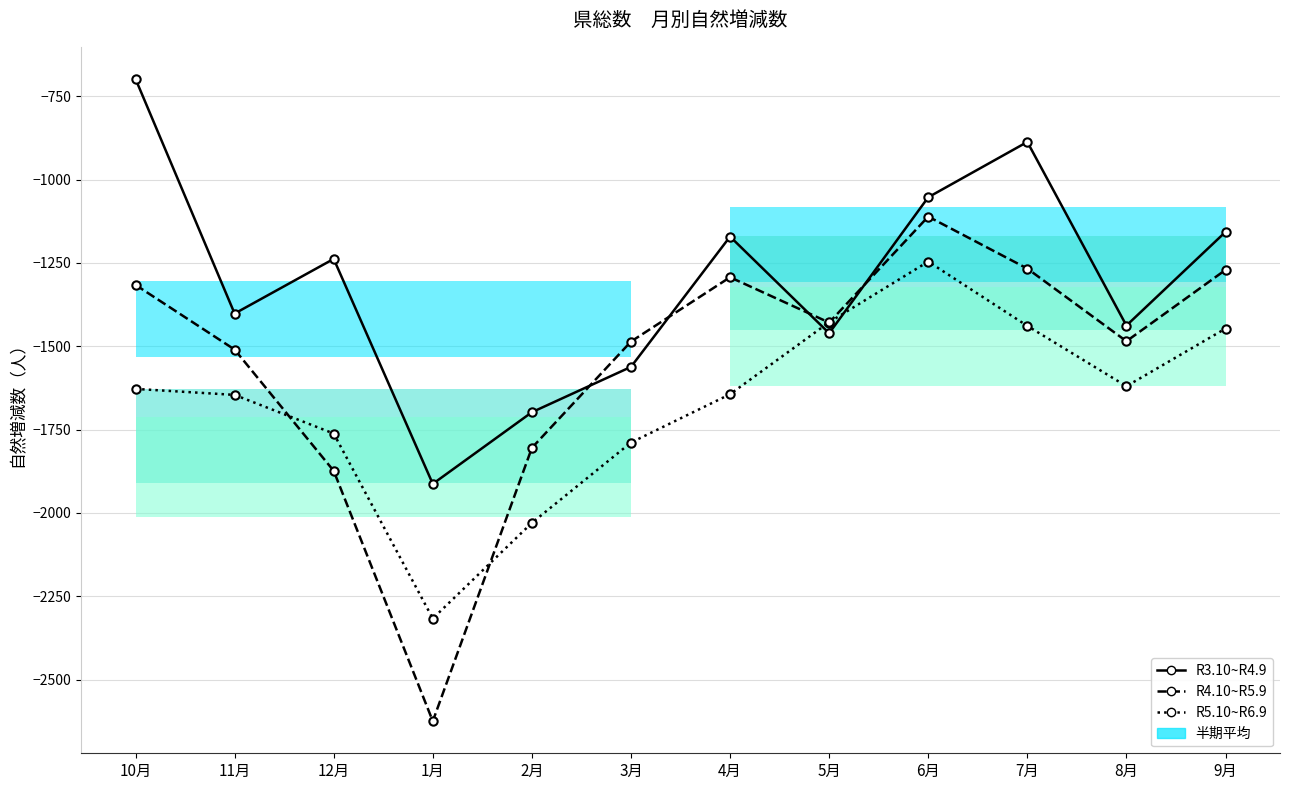

What is the label of the 1st point from the right?

9月